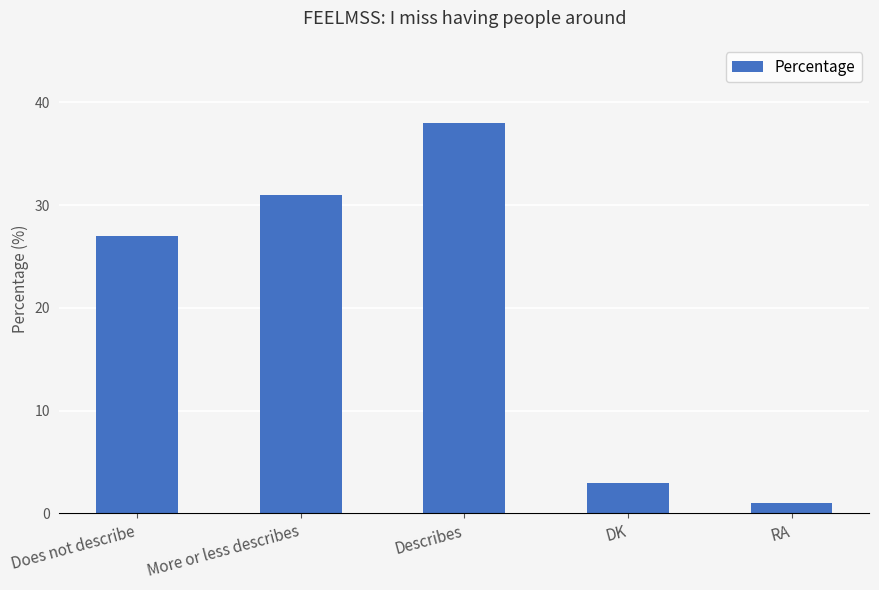

Reading left to right, transcribe all the data shown in this chart.

27	31	38	3	1